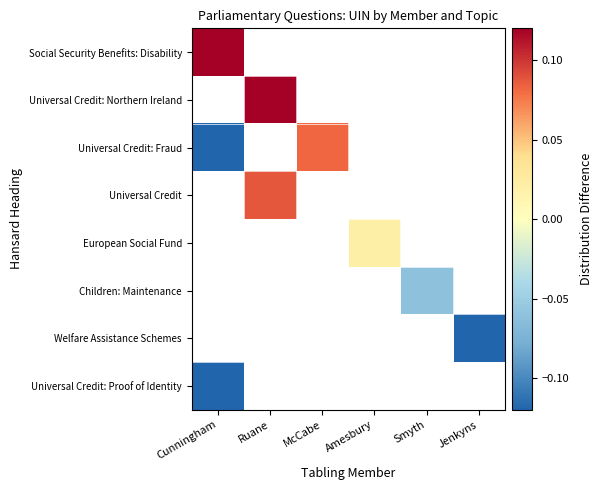

What is the smallest value displayed?

-0.1